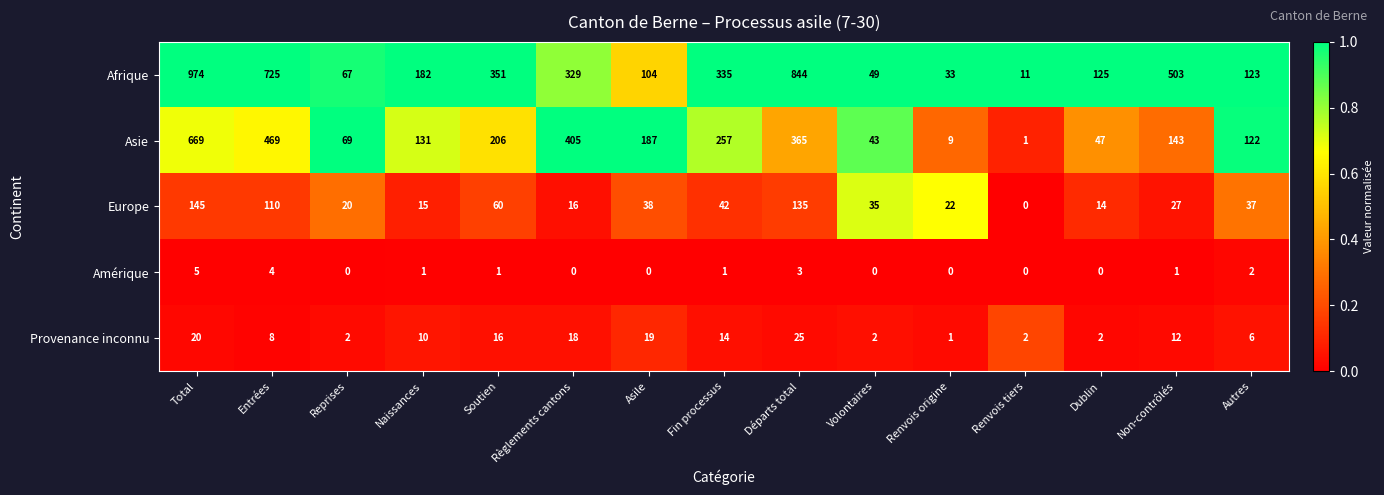

At how many categories does at least one series exceed 0?

15